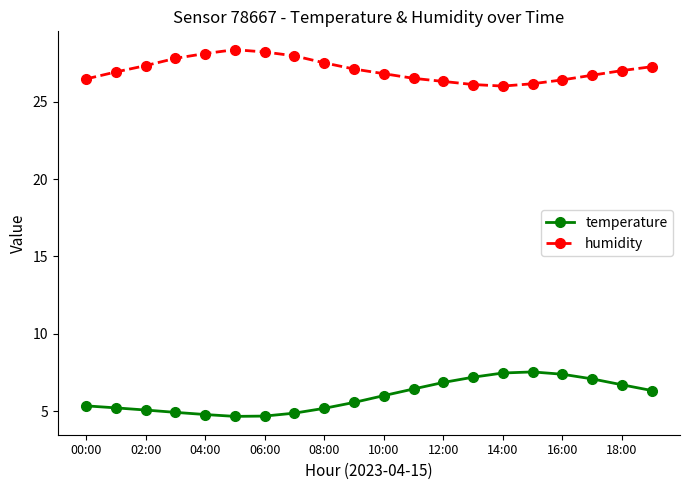

True or false: humidity and temperature intersect in this chart.

False